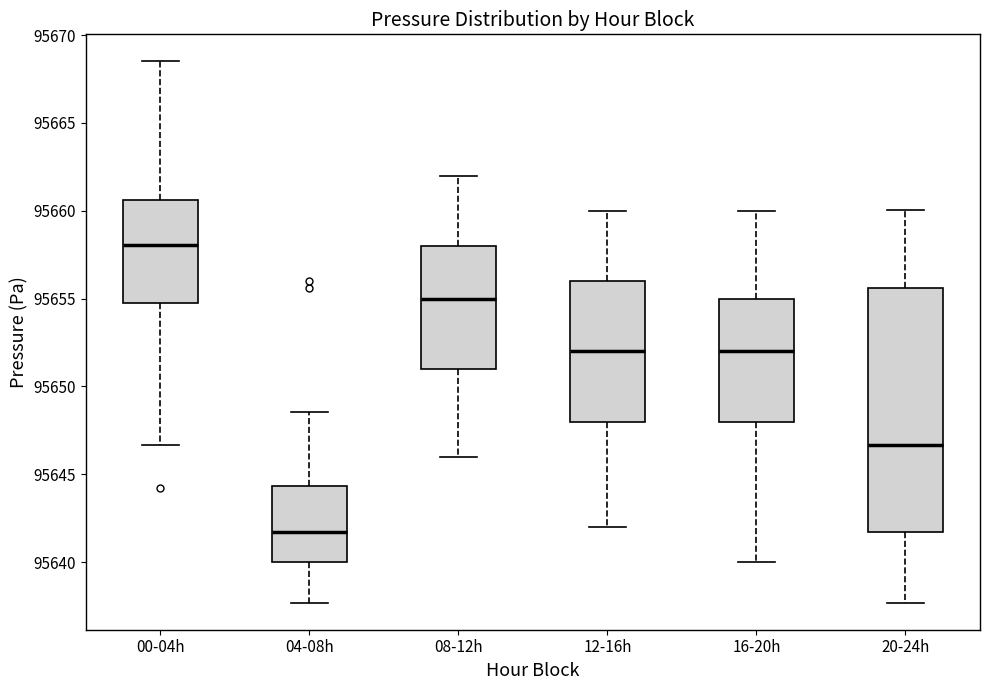

Where is the lower edge of the box for 04-08h on the y-axis? The values are not printed on the chart, so give them approximately, as read against the axis.

95640.0